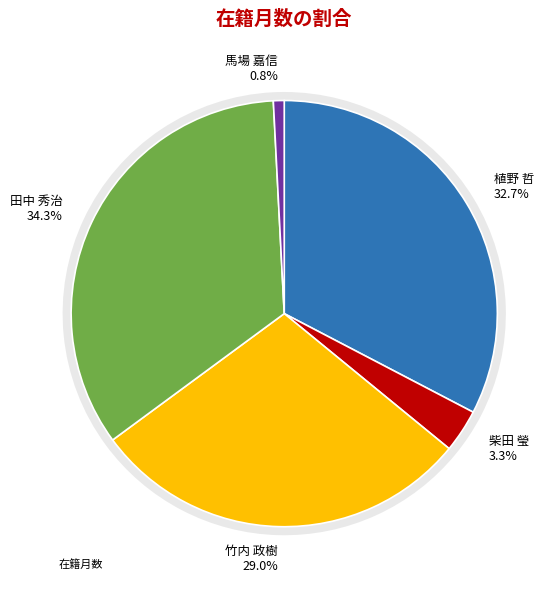

The 竹内 政樹 slice represents 29% of the pie. True or false?

True